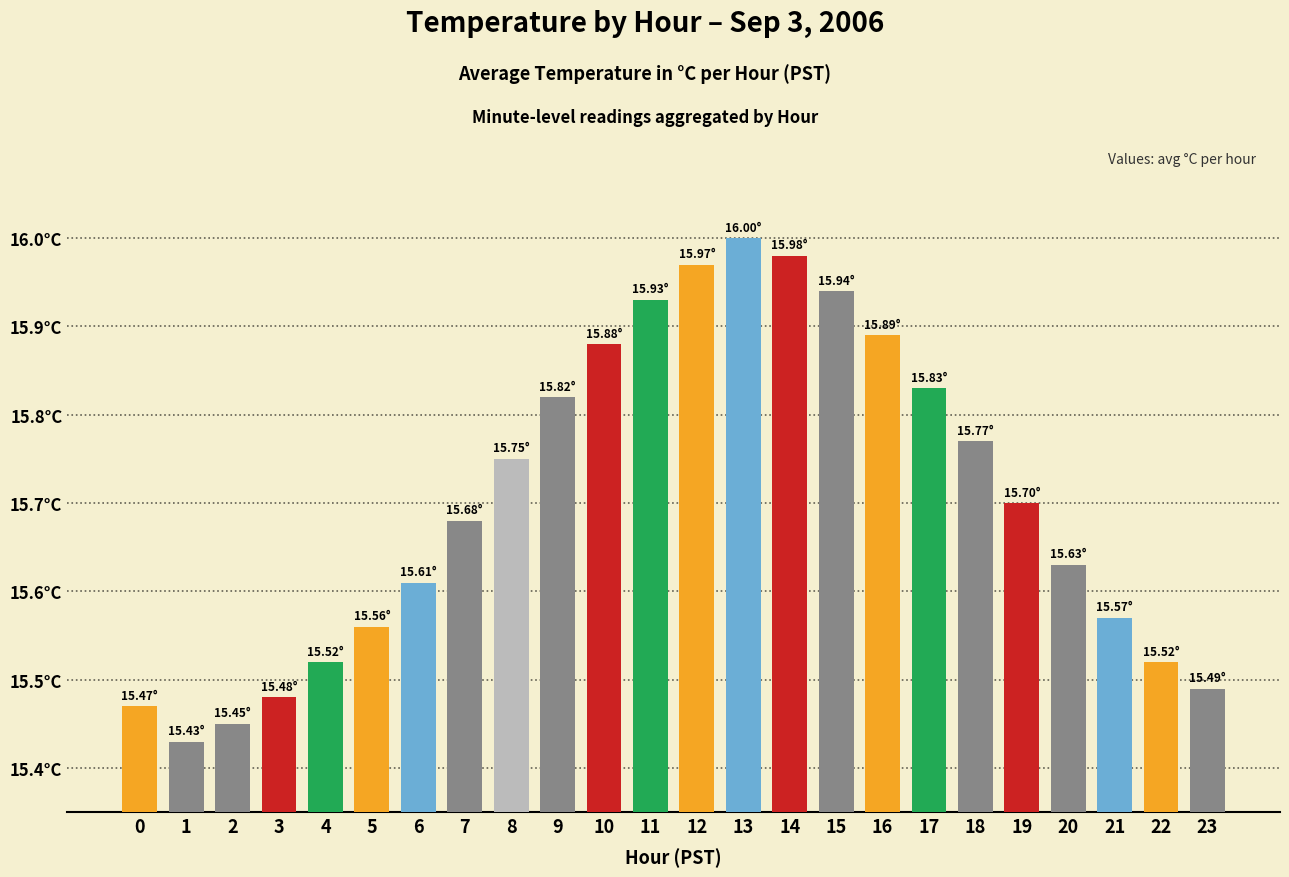

List the labels in order of value, largest first.

13, 14, 12, 15, 11, 16, 10, 17, 9, 18, 8, 19, 7, 20, 6, 21, 5, 4, 22, 23, 3, 0, 2, 1